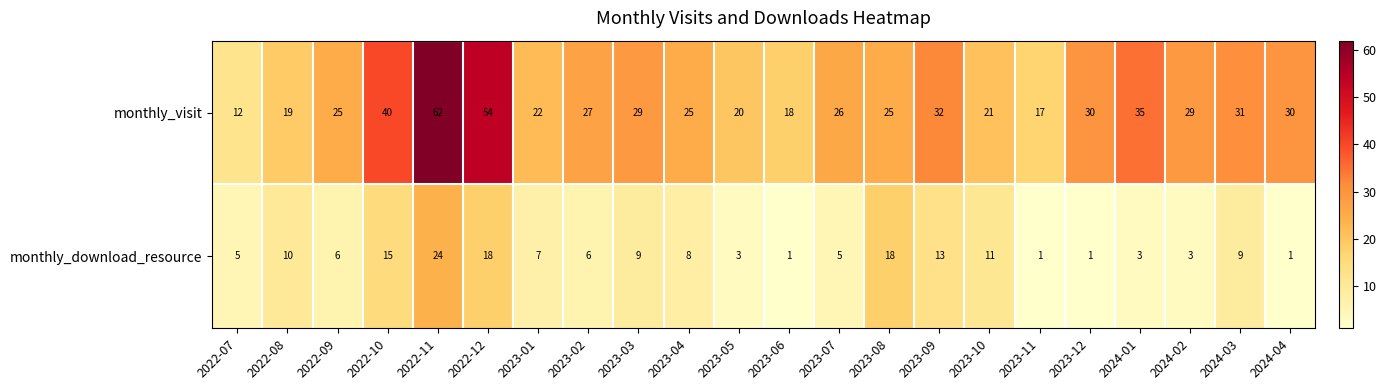

Where is monthly_visit nearest to the value 37?

2024-01